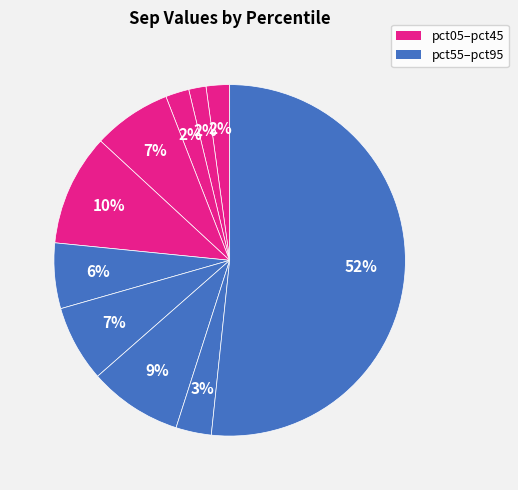

How many segments does this pie chart have?

10